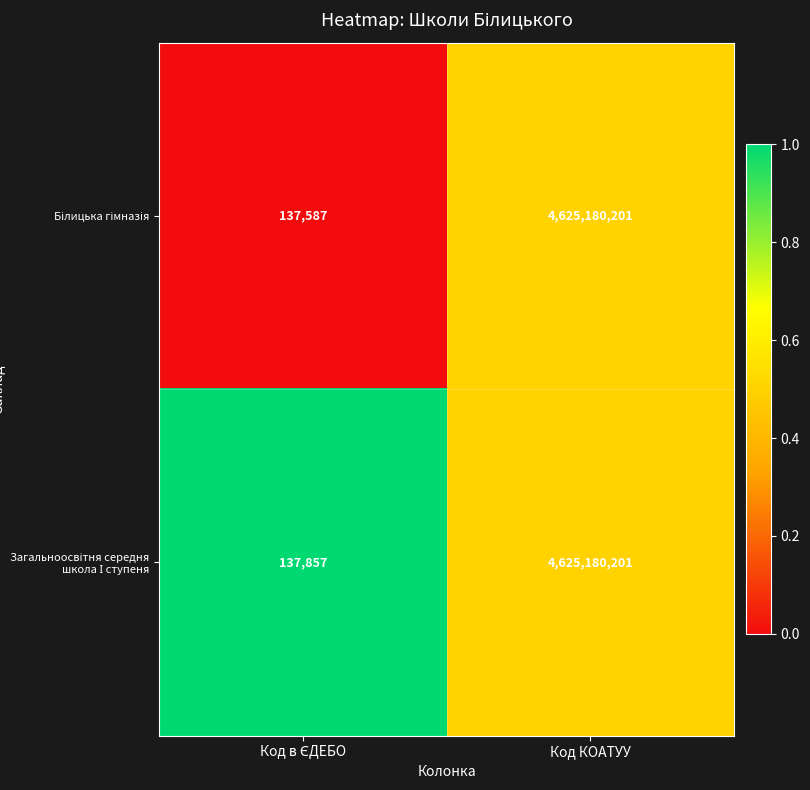

At which category is the sum across all series the highest?

Код КОАТУУ